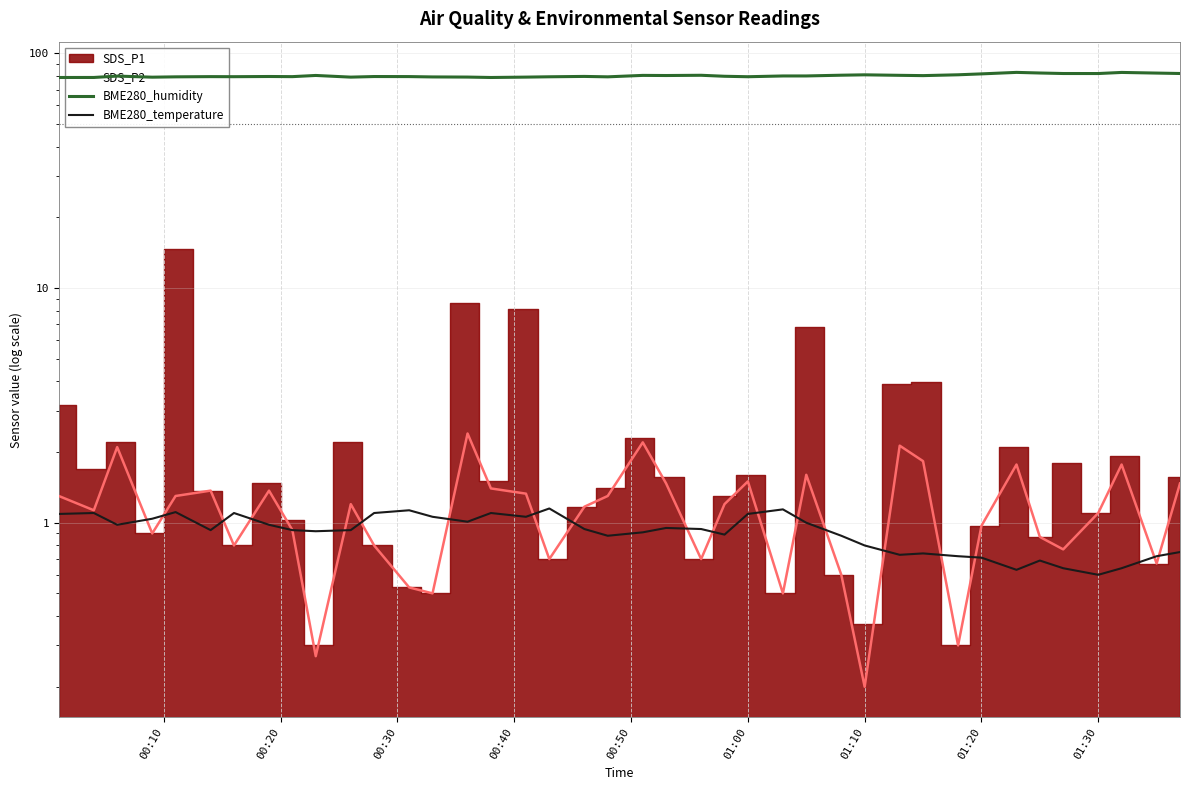

How many data points in BME280_humidity are above 80?

19